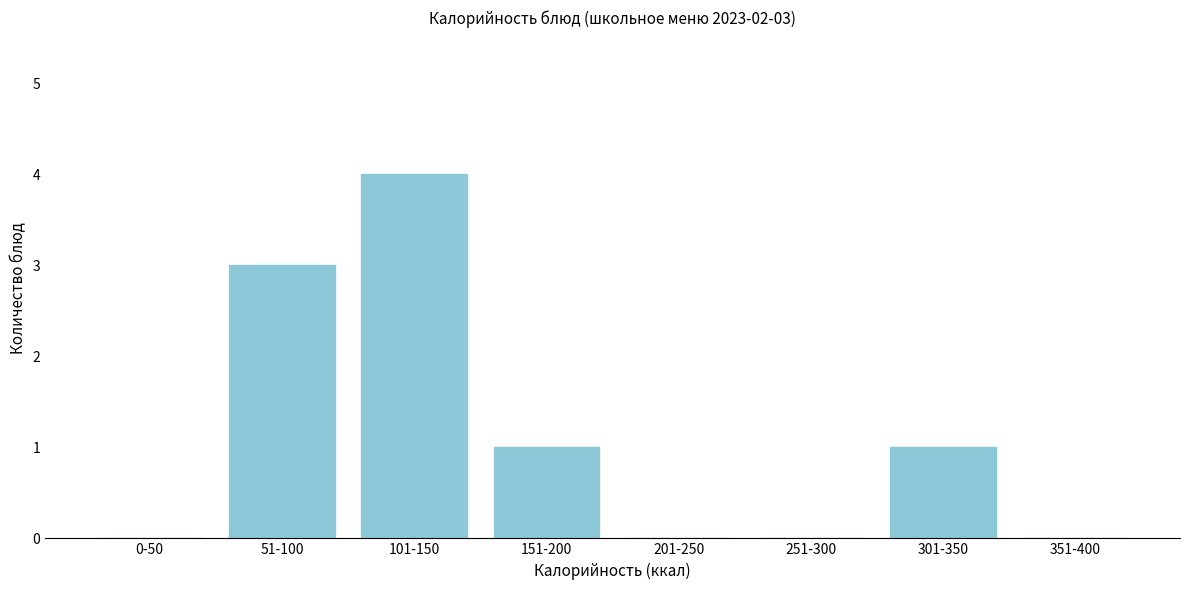

Reading left to right, extract all data points from this chart.

0-50=0	51-100=3	101-150=4	151-200=1	201-250=0	251-300=0	301-350=1	351-400=0